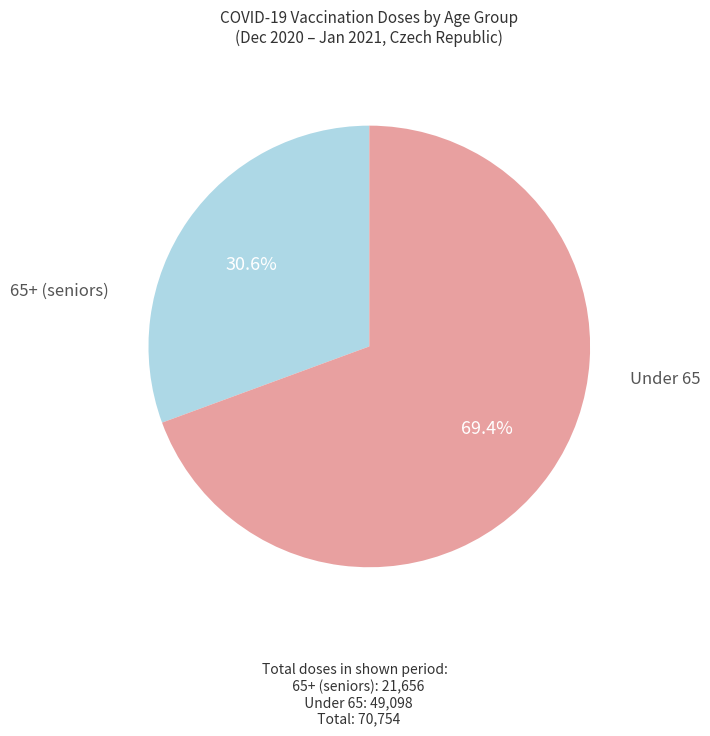

Is there any slice that represents more than half of the pie?

Yes